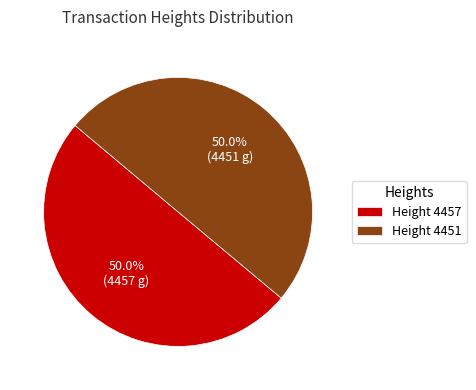

What is the ratio of the value at Height 4457 to the value at Height 4451?

1.0